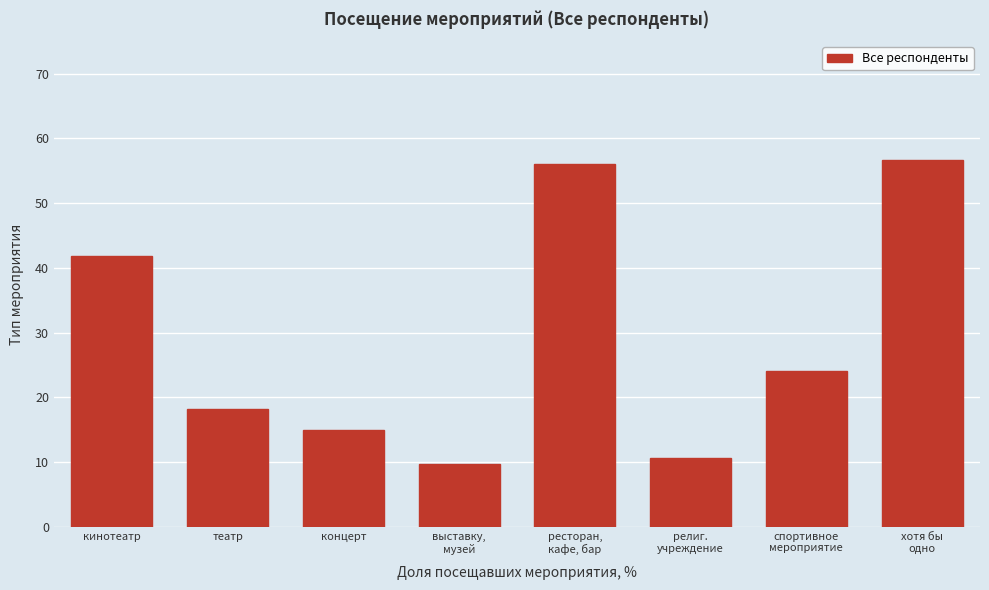

Reading left to right, transcribe all the data shown in this chart.

41.9	18.3	14.9	9.8	56.1	10.6	24.0	56.6